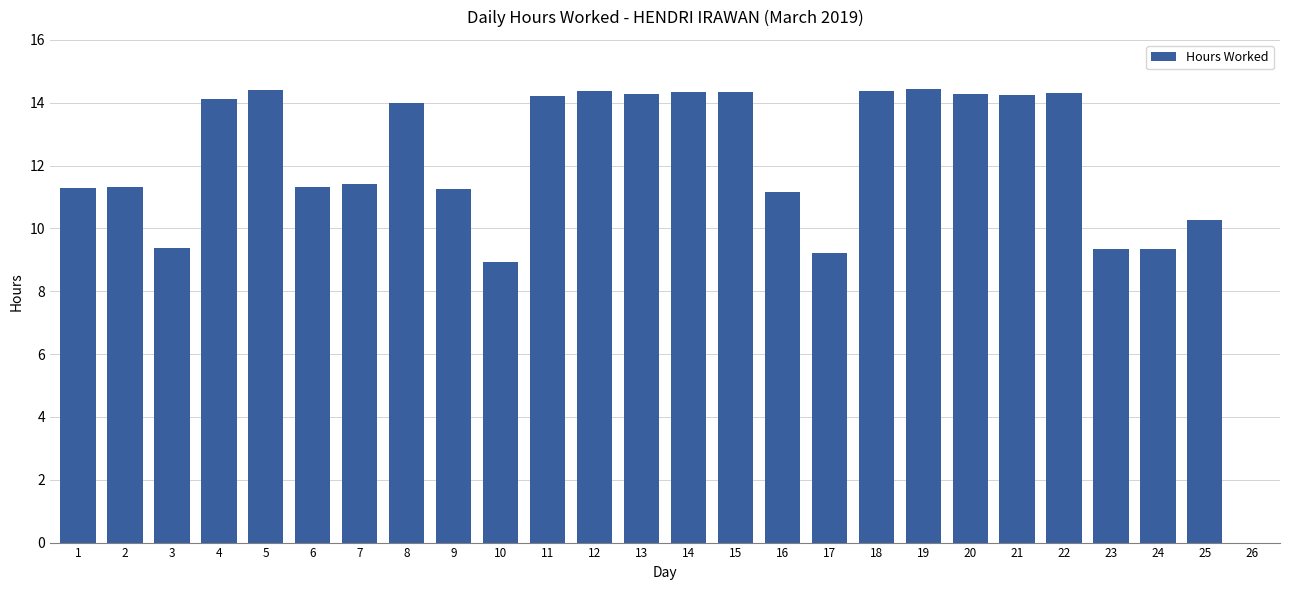

Is it true that the value at 11 is 4.6?

False